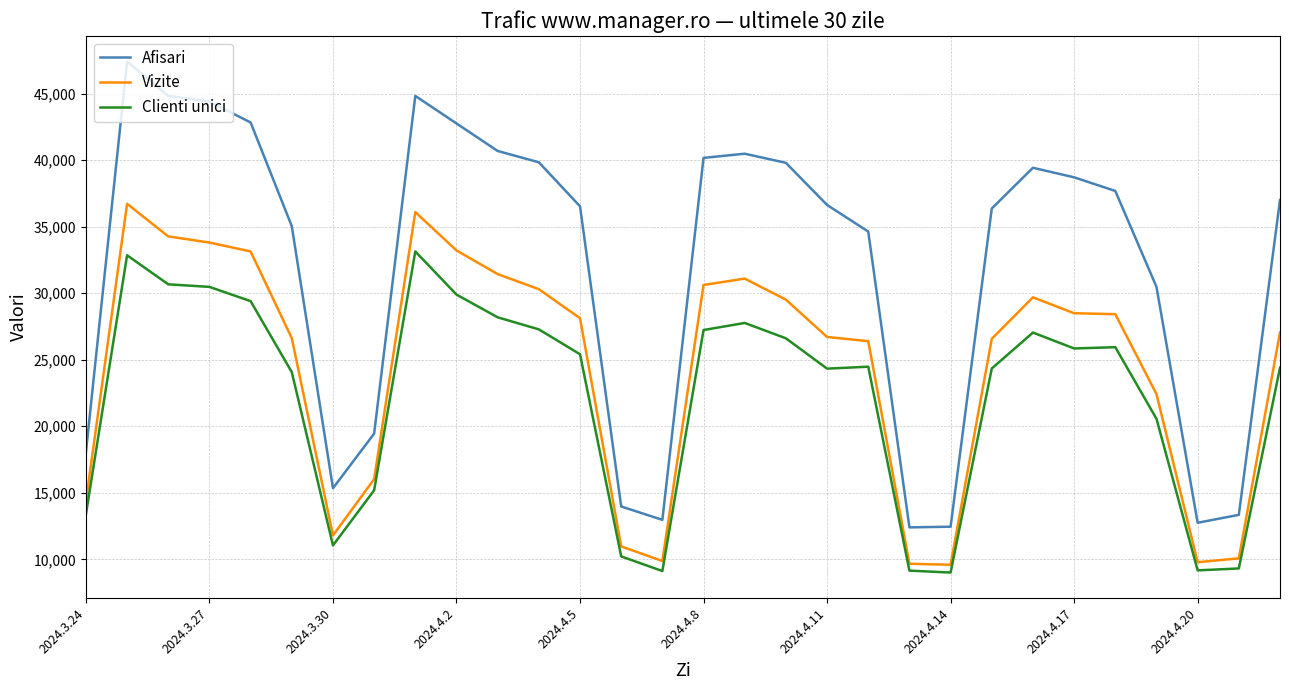

True or false: Afisari has more than 1 points higher than both neighbors.

True